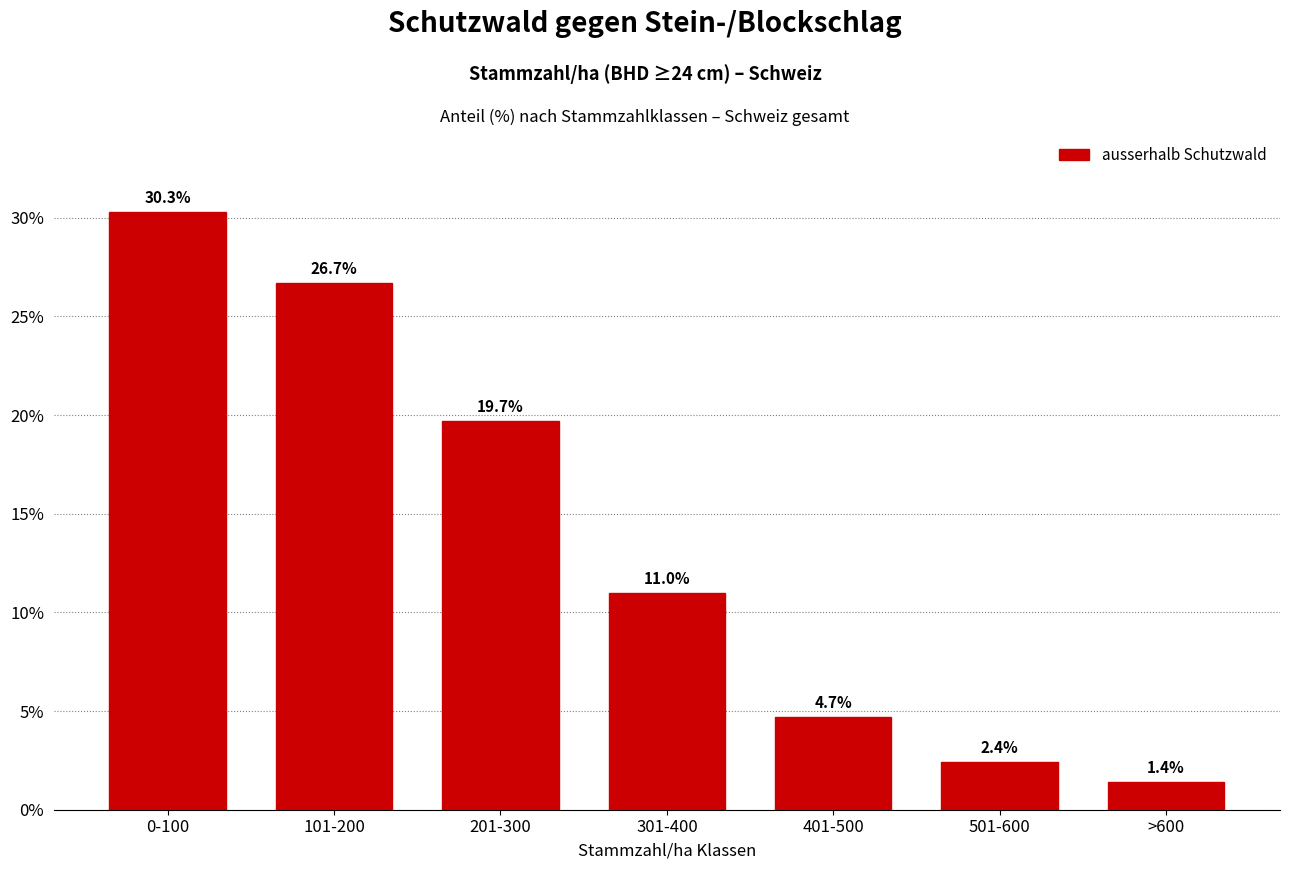

Reading left to right, extract all data points from this chart.

0-100=30.3	101-200=26.7	201-300=19.7	301-400=11.0	401-500=4.7	501-600=2.4	>600=1.4